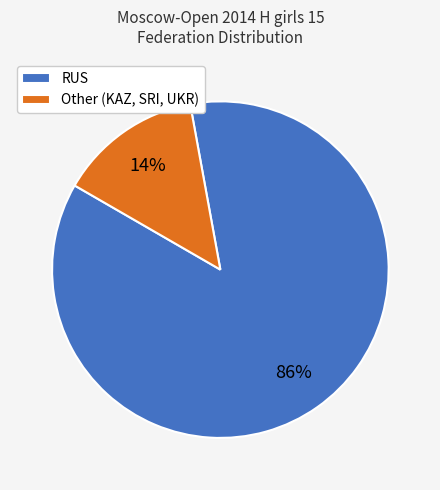

True or false: RUS accounts for 73% of the total.

False